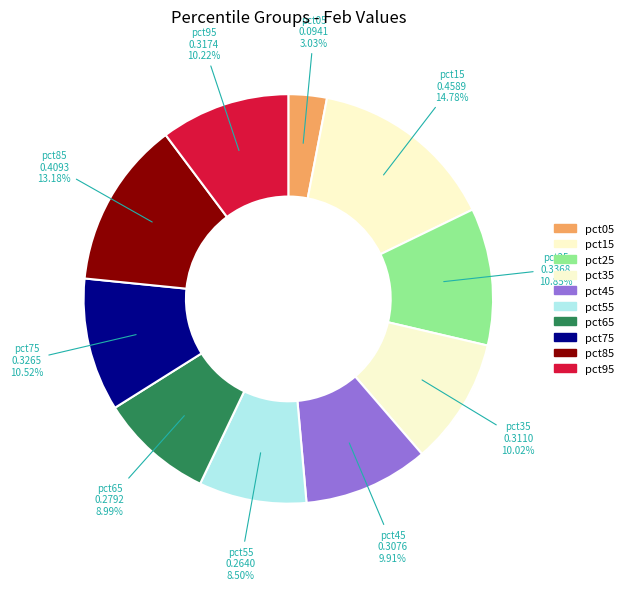

To the nearest percent, what is the average slice percentage?

10%